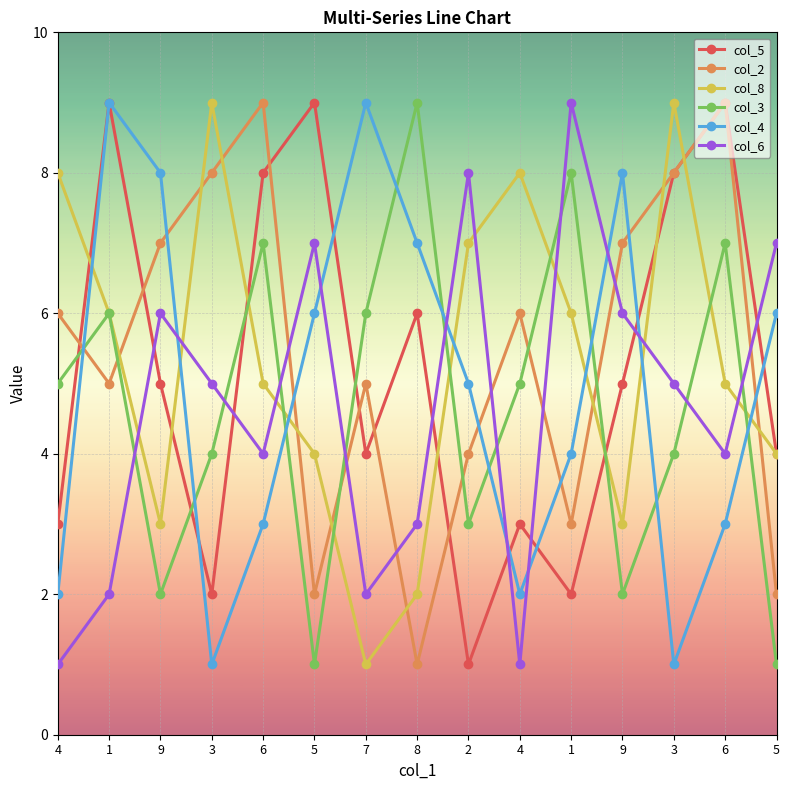

Which series has the widest spread of values?

col_5